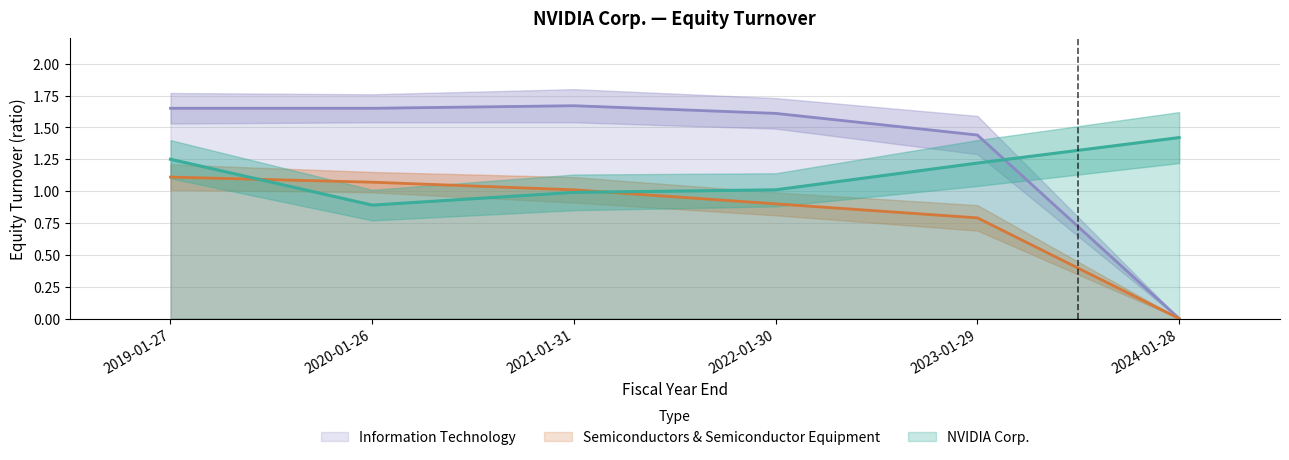

What is the difference between the second highest and second lowest values in the Semiconductors & Semiconductor Equipment series?

0.3